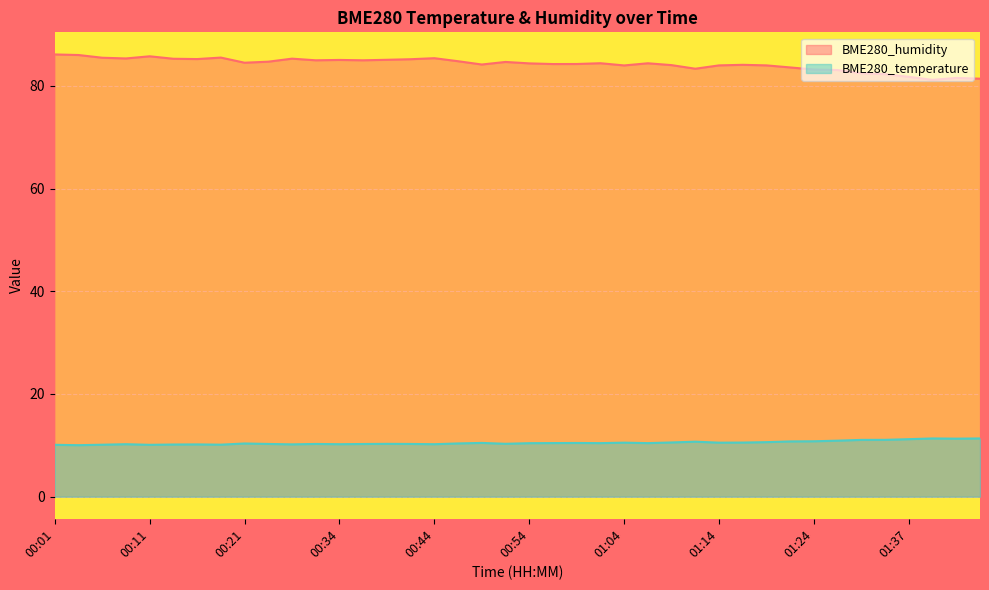

What is the label of the 35th point from the left?

01:33